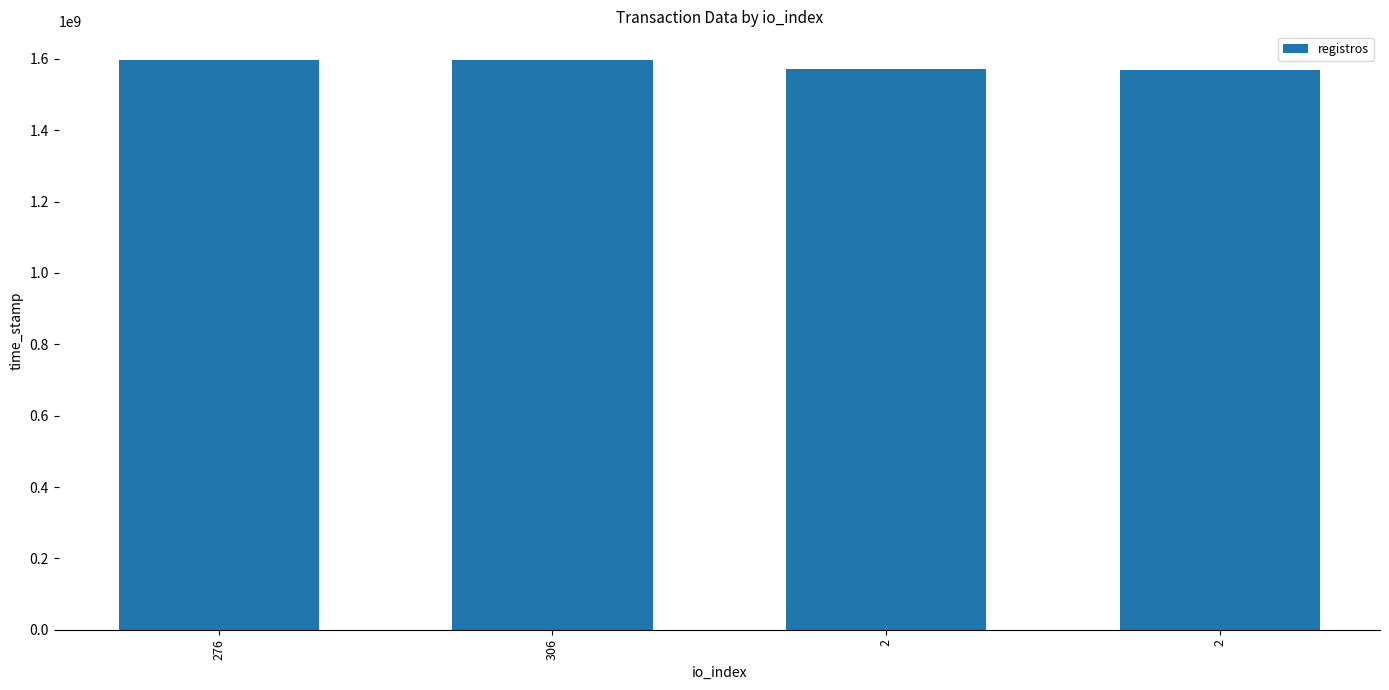

Between 276 and 2, which is larger?

276